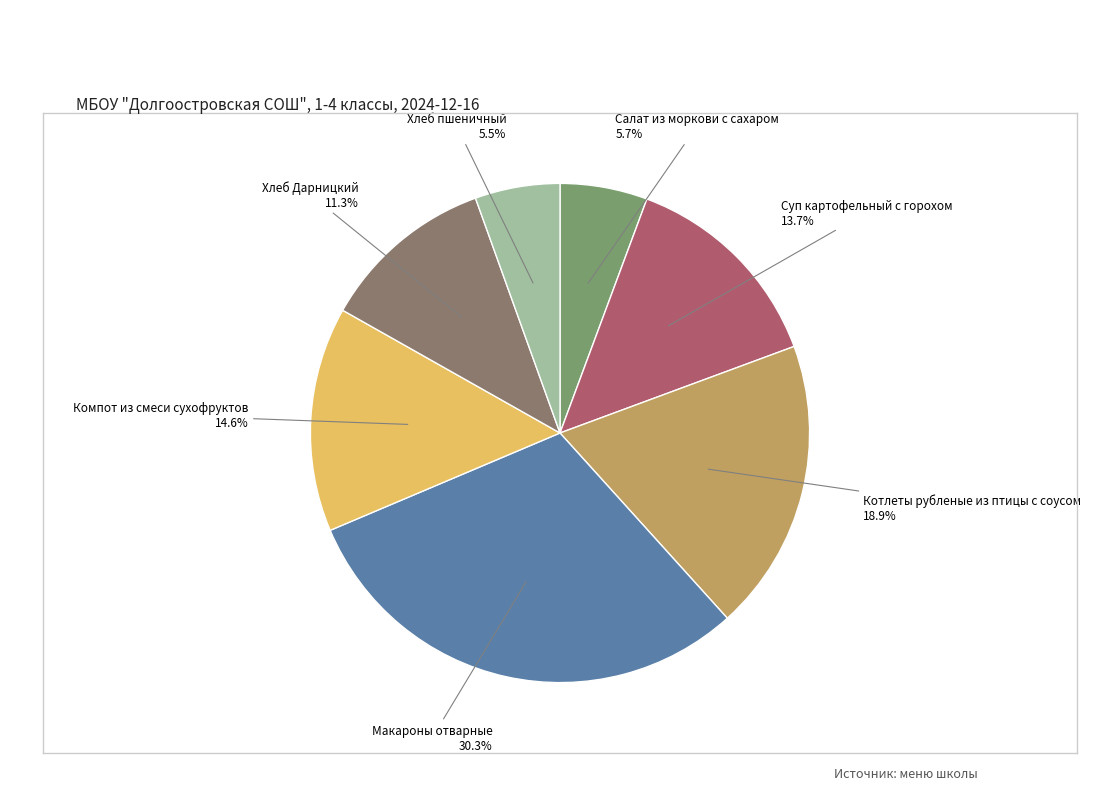

Which has a higher value, Салат из моркови с сахаром or Хлеб Дарницкий?

Хлеб Дарницкий